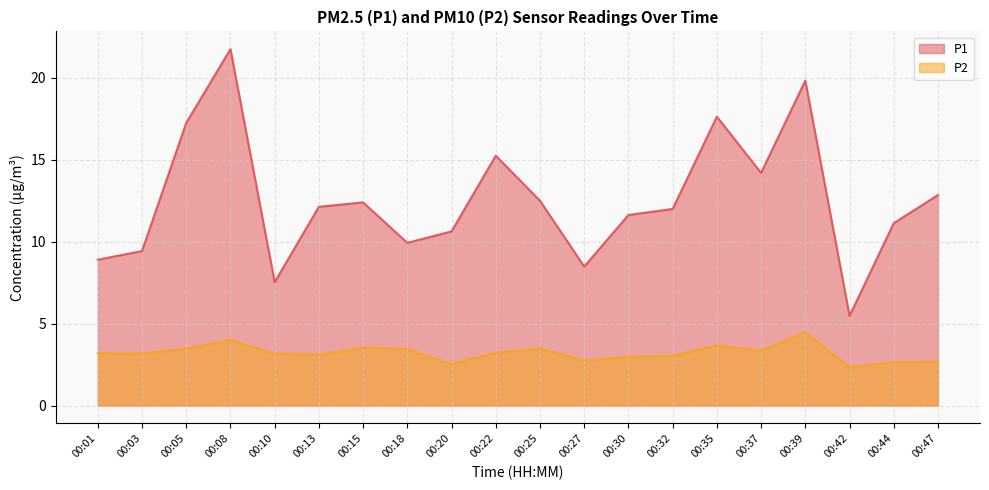

The P1 series shows 27.0 at 00:22. True or false?

False